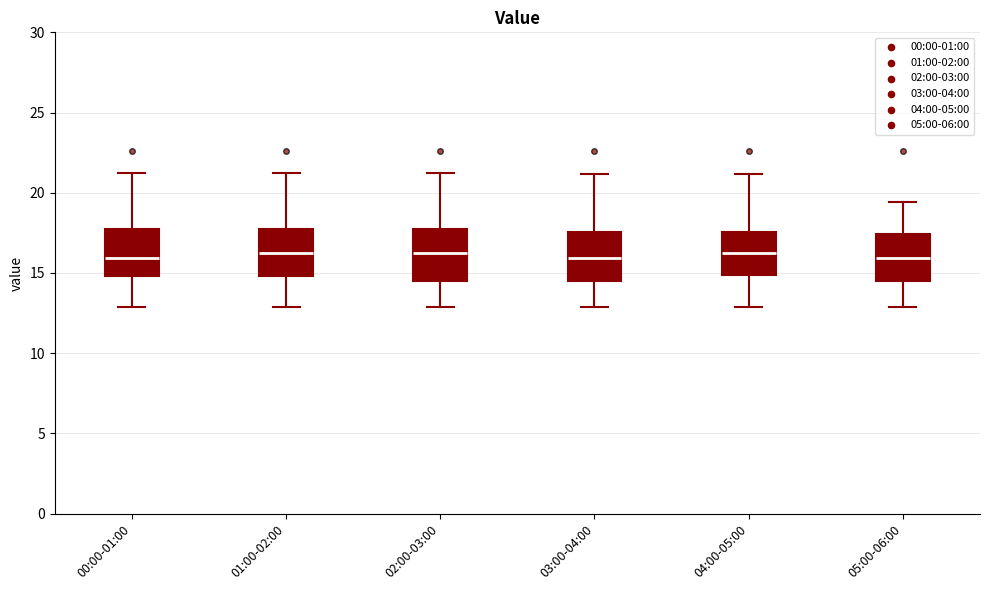

Where does the lower whisker of the box for 00:00-01:00 end on the y-axis? The values are not printed on the chart, so give them approximately, as read against the axis.

13.0